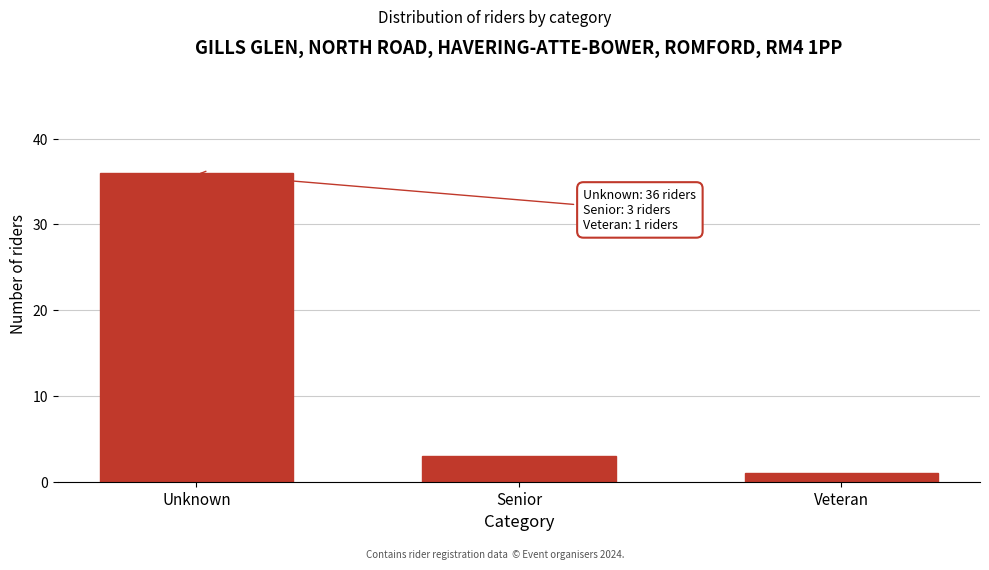

Reading left to right, transcribe all the data shown in this chart.

36	3	1